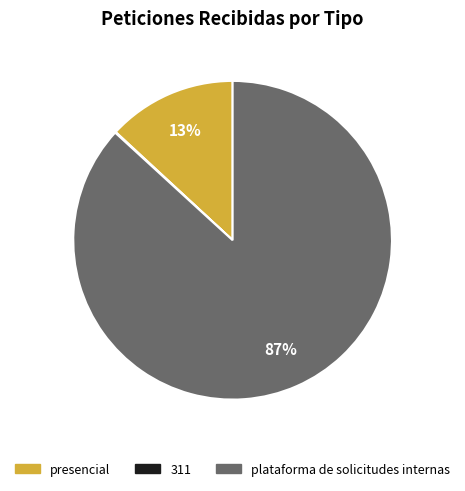

The presencial slice represents 13% of the pie. True or false?

True